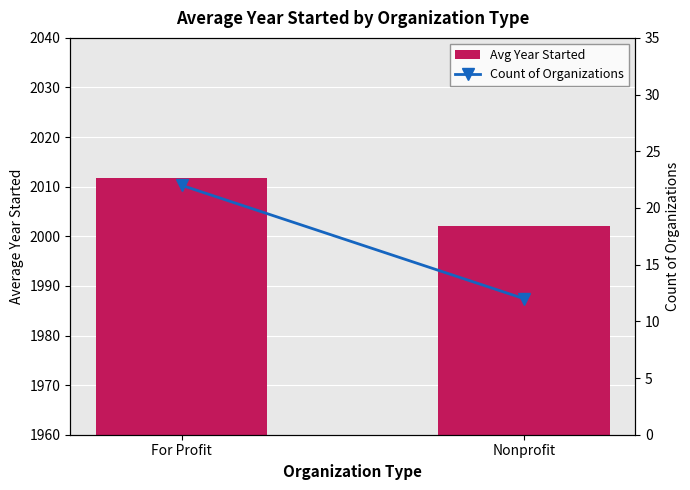

What is the maximum value for Count of Organizations?

22.0